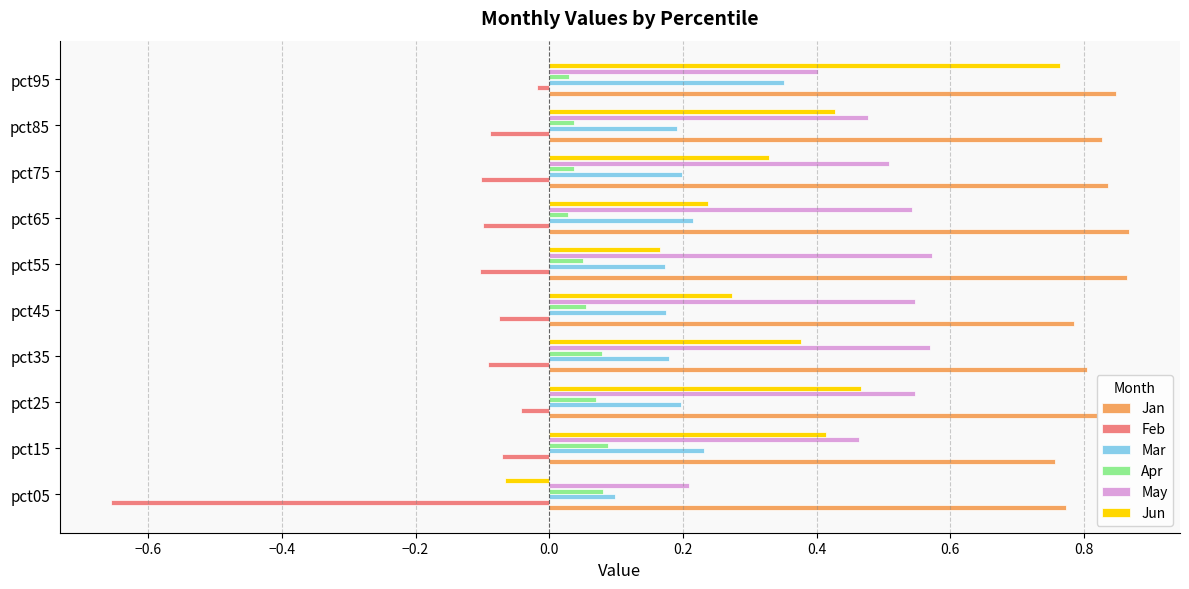

The value of May at pct55 is 0.3. True or false?

False